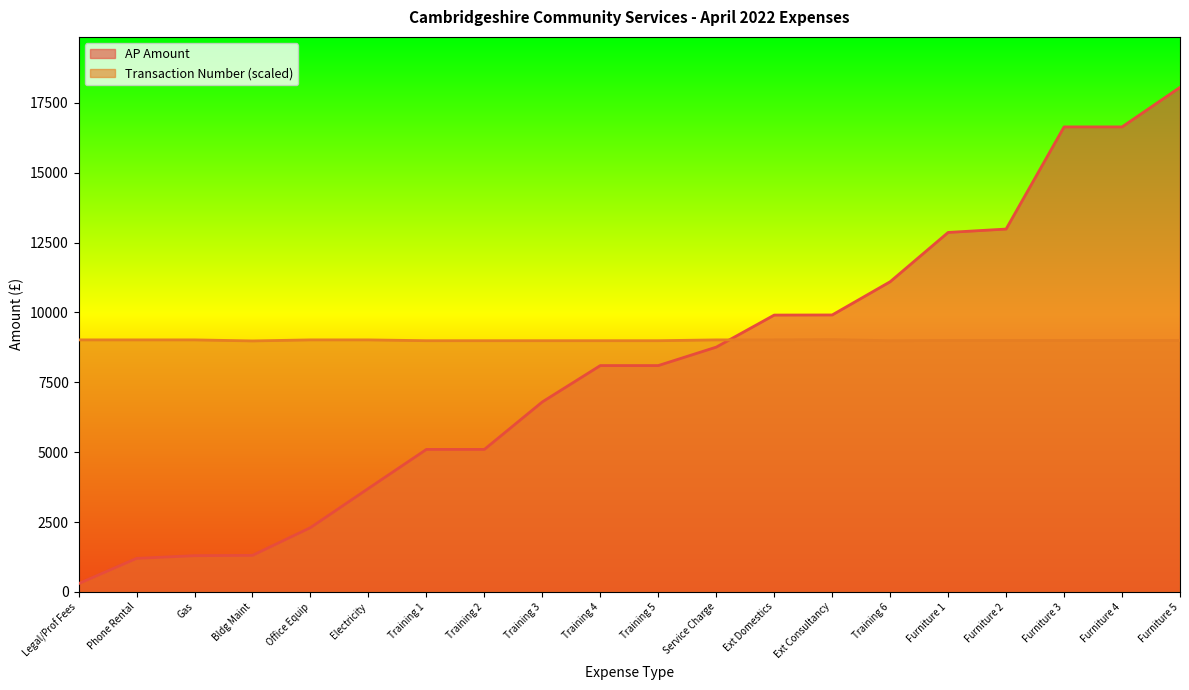

What is the total value across all series at Furniture 3?

25637.4